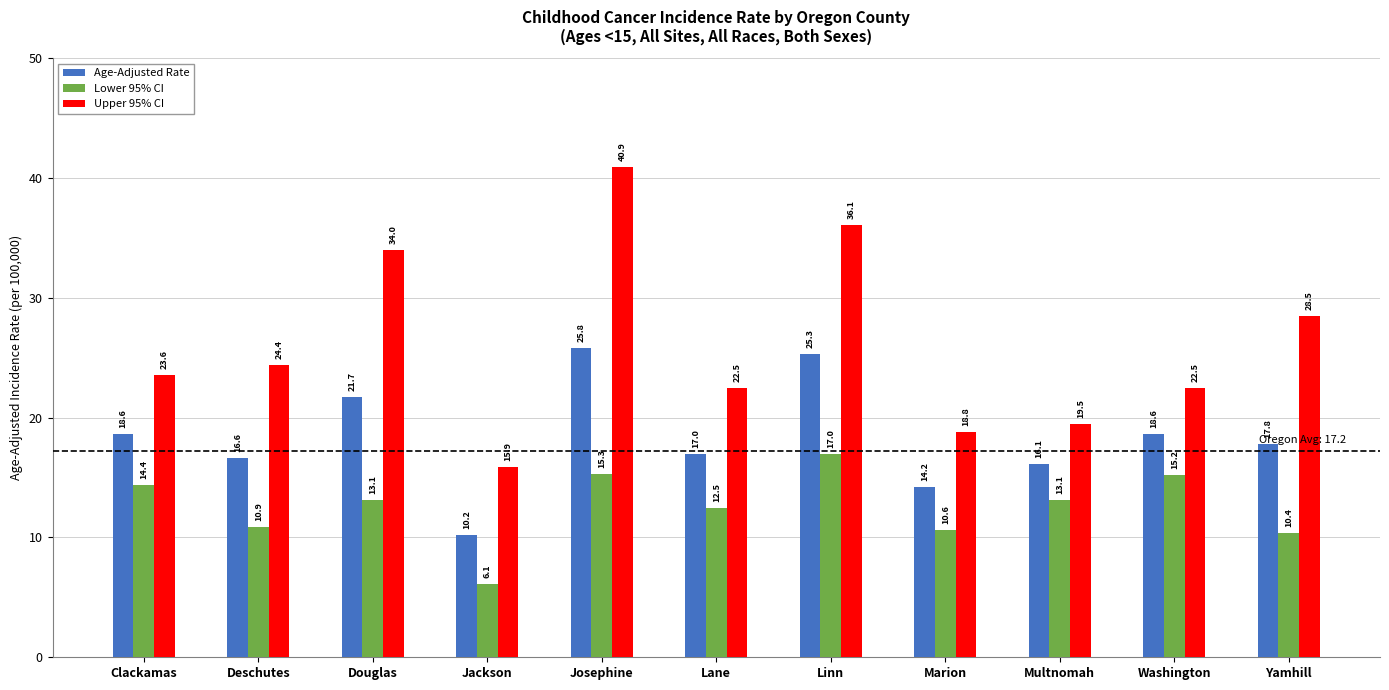

Is the value of Lower 95% CI at Yamhill greater than the value of Upper 95% CI at Jackson?

No